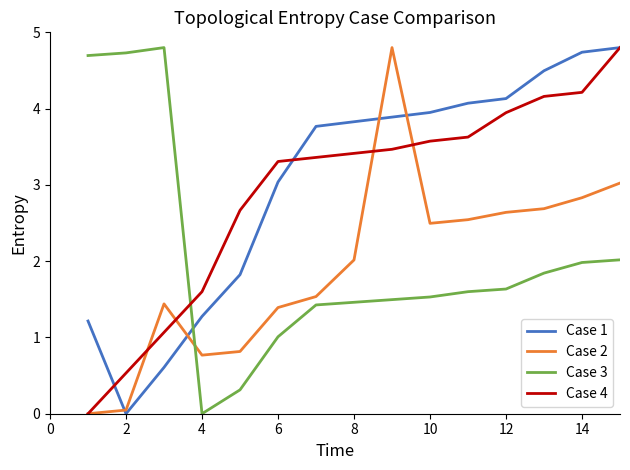

What is the maximum value shown in the chart?

4.8